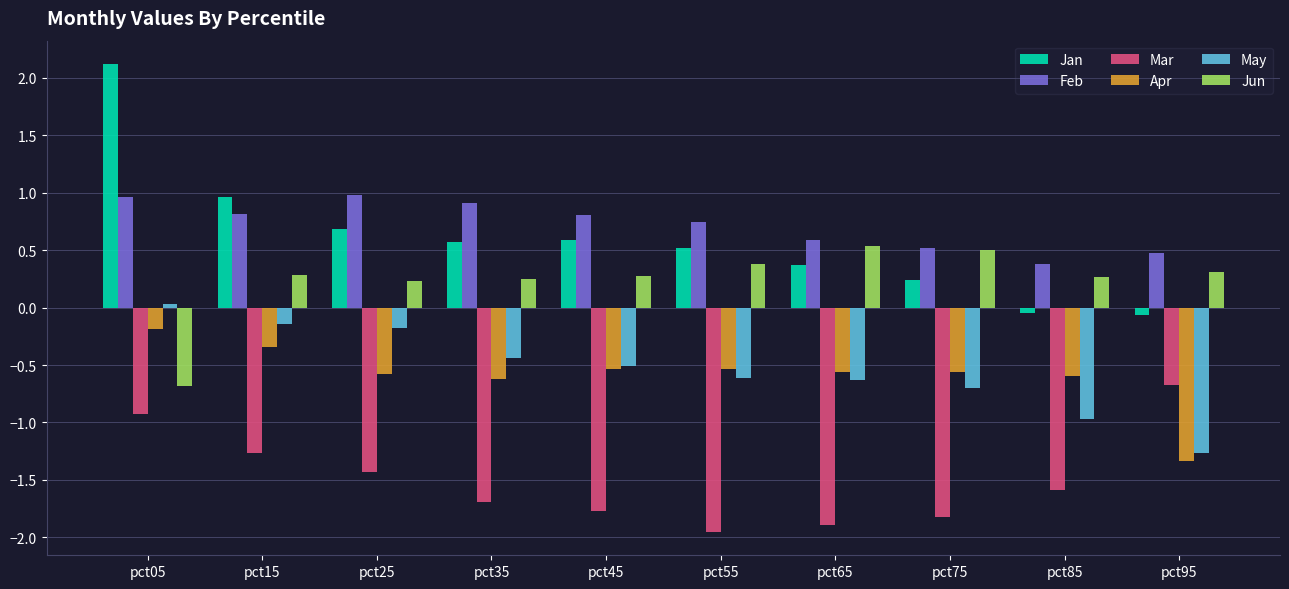

Rank the series by their maximum value, from highest to lowest.

Jan, Feb, Jun, May, Apr, Mar